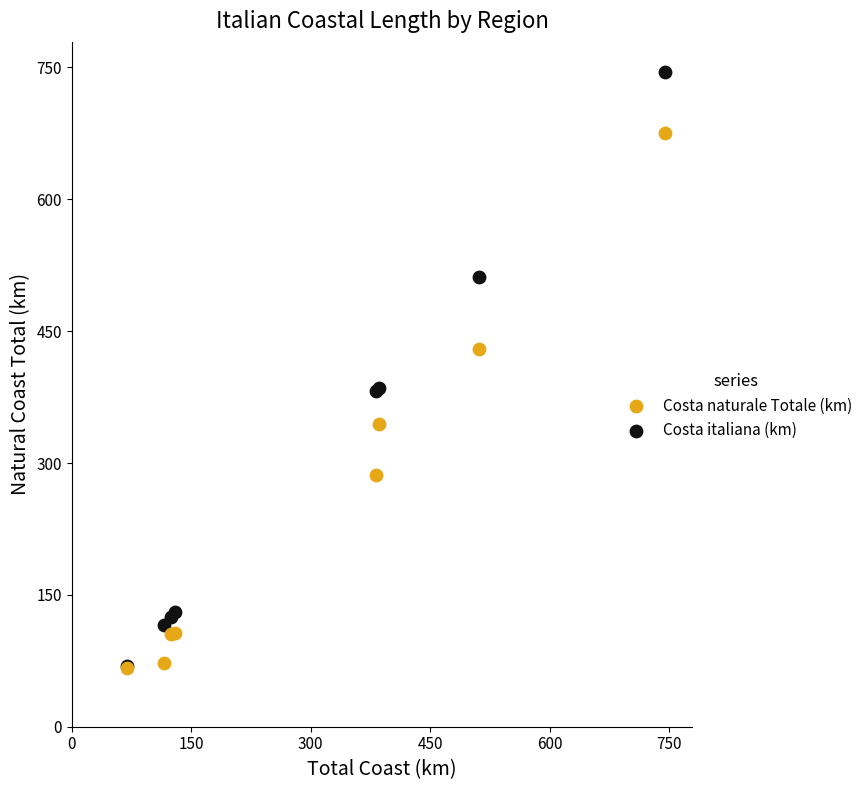

What are all the series names shown in the legend?

Costa naturale Totale (km), Costa italiana (km)